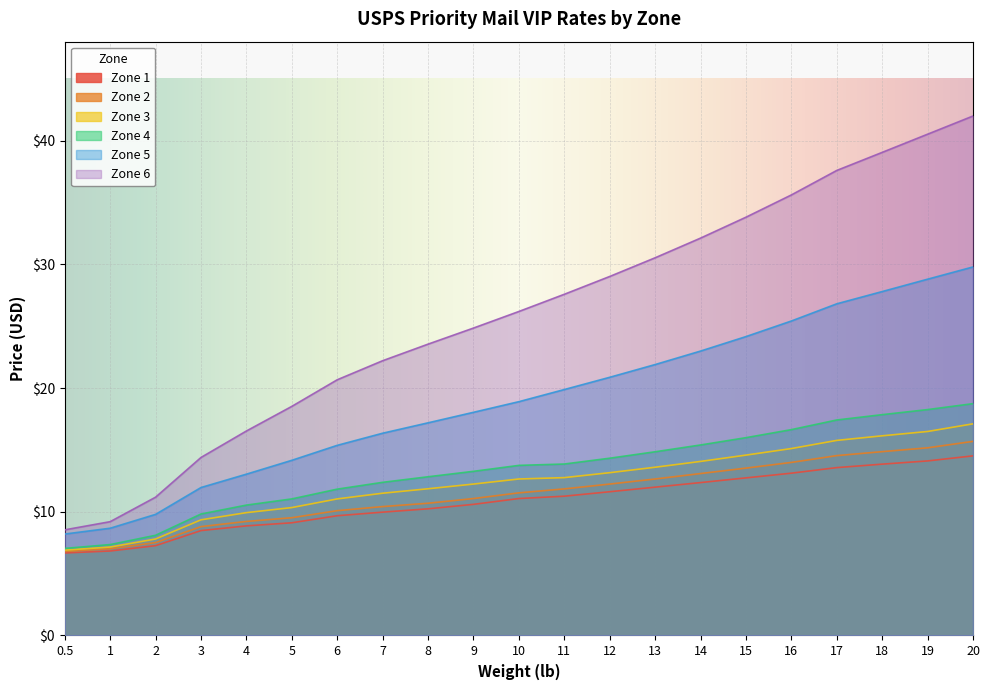

At which category is the sum across all series the highest?

20